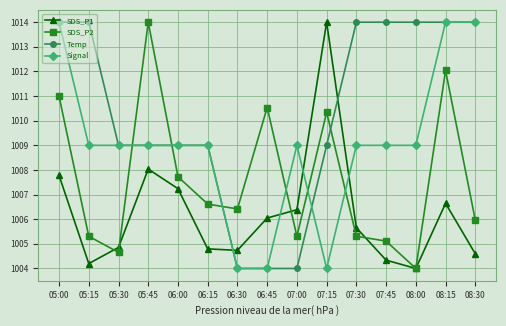

Where is the first local minimum for SDS_P2?

05:30